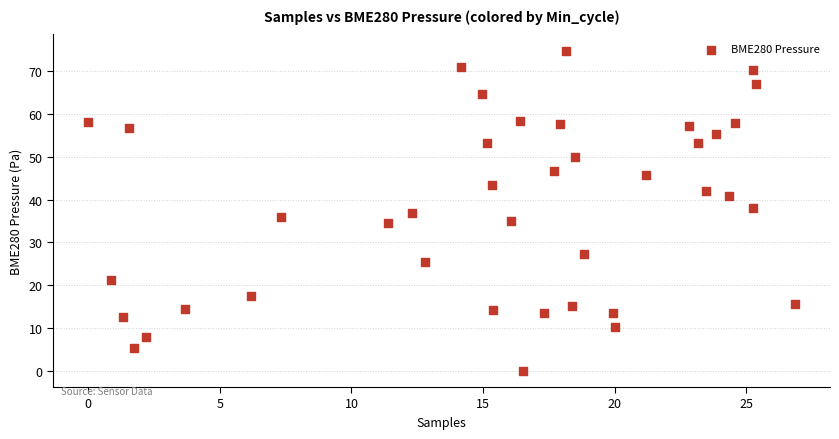

What is the range of Y values (max minus min)?

74.8